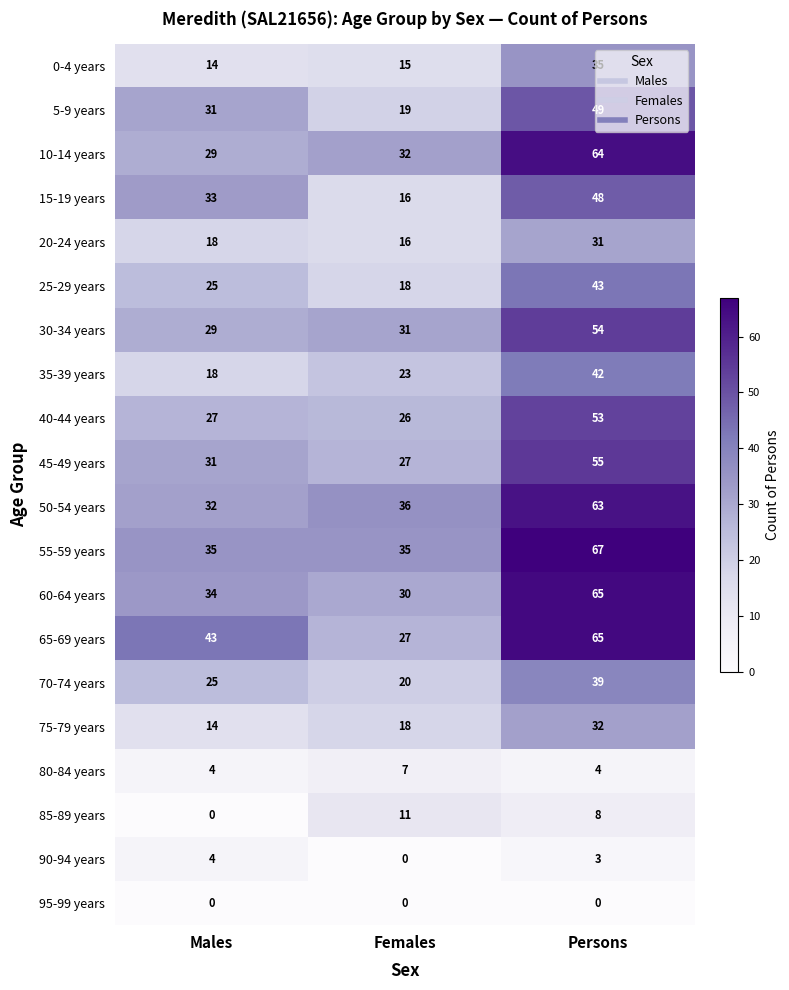

At how many categories does at least one series exceed 44?

1